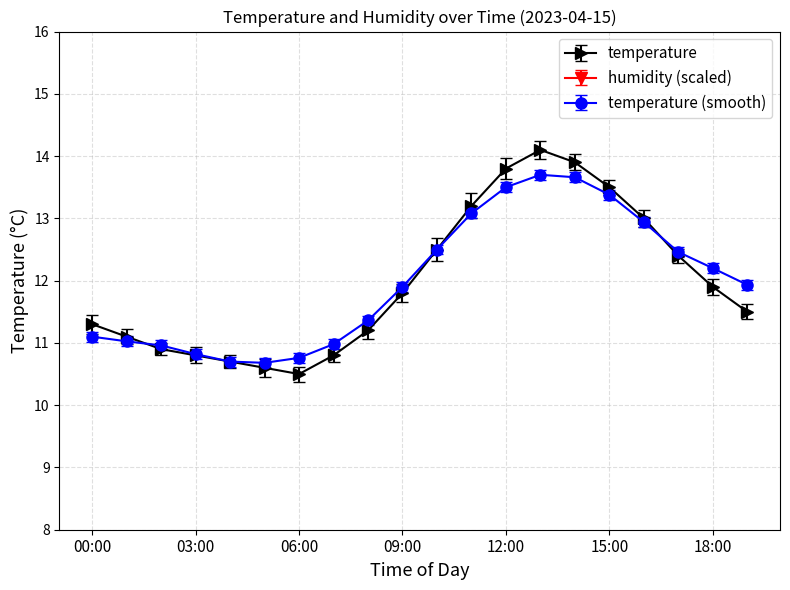

What is the value of the 16th point from the left?

13.5